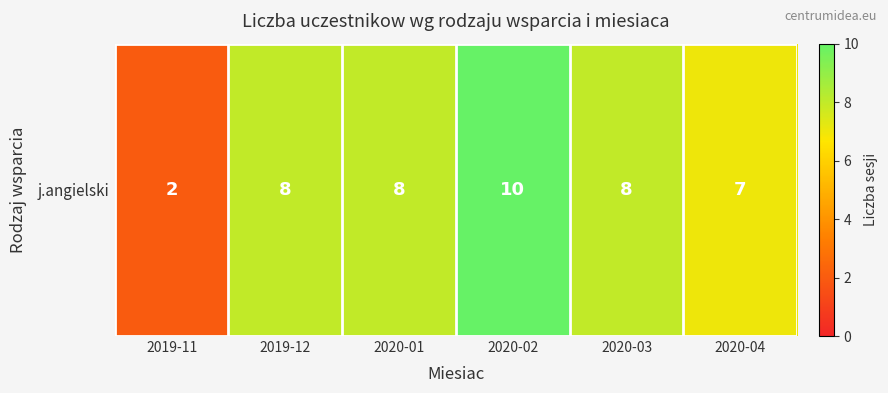

Where is the data nearest to the value 6?

2020-04